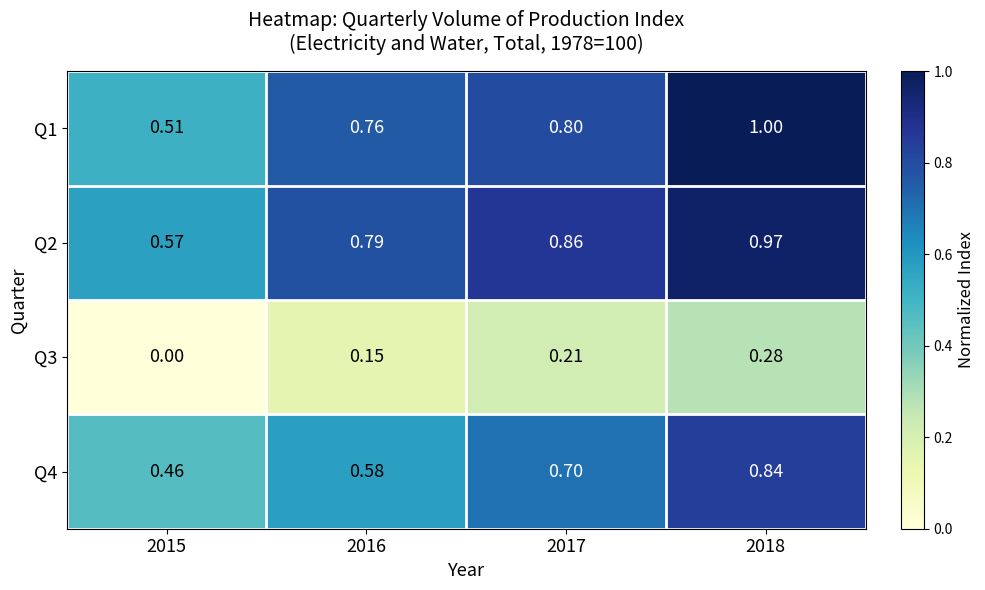

How many data points in Q3 are above 0?

3